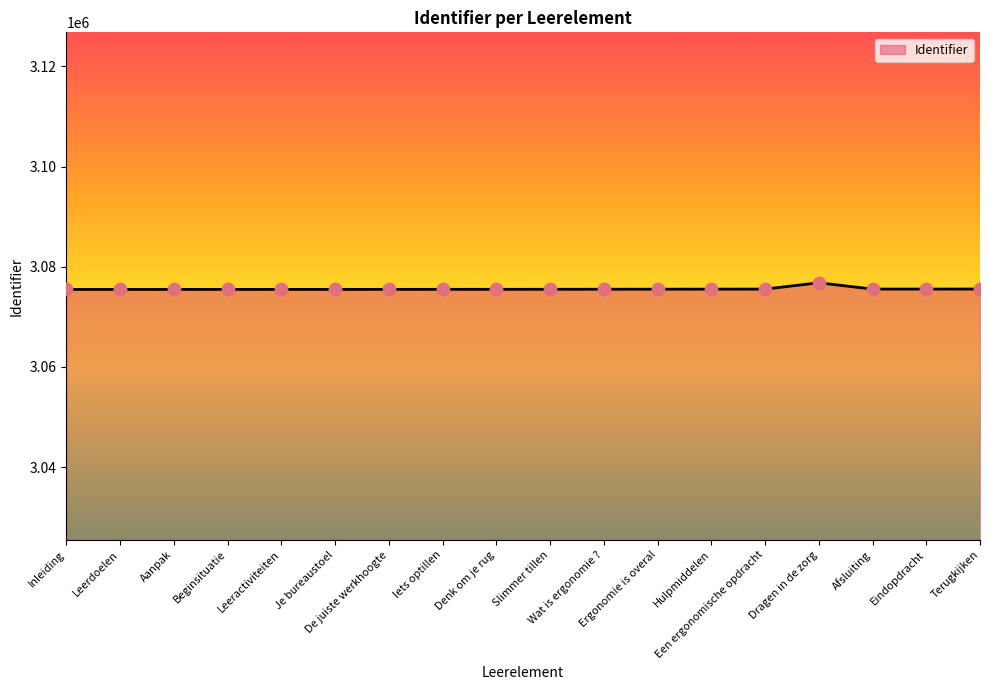

What is the change in value from Aanpak to Eindopdracht?

+69